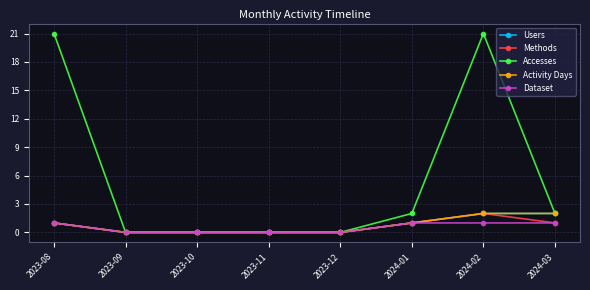

Does the chart have visible grid lines?

Yes